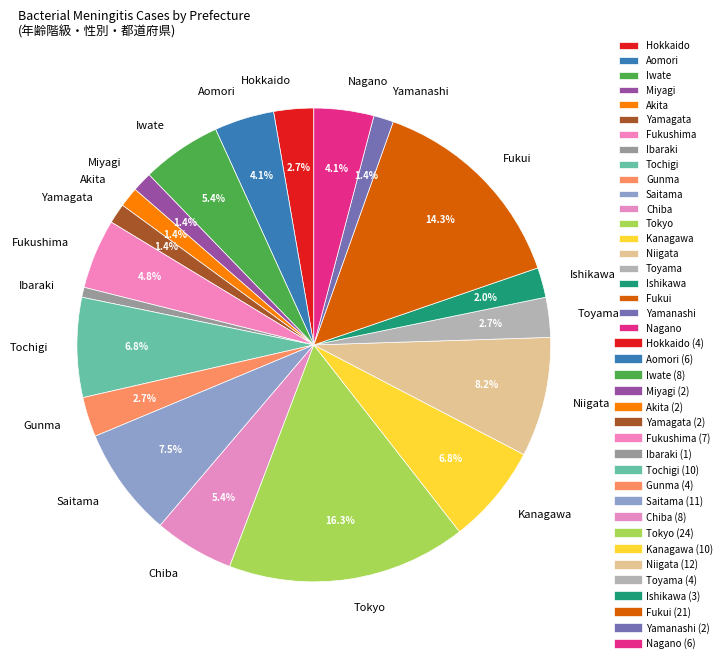

Between Tokyo and Saitama, which is larger?

Tokyo